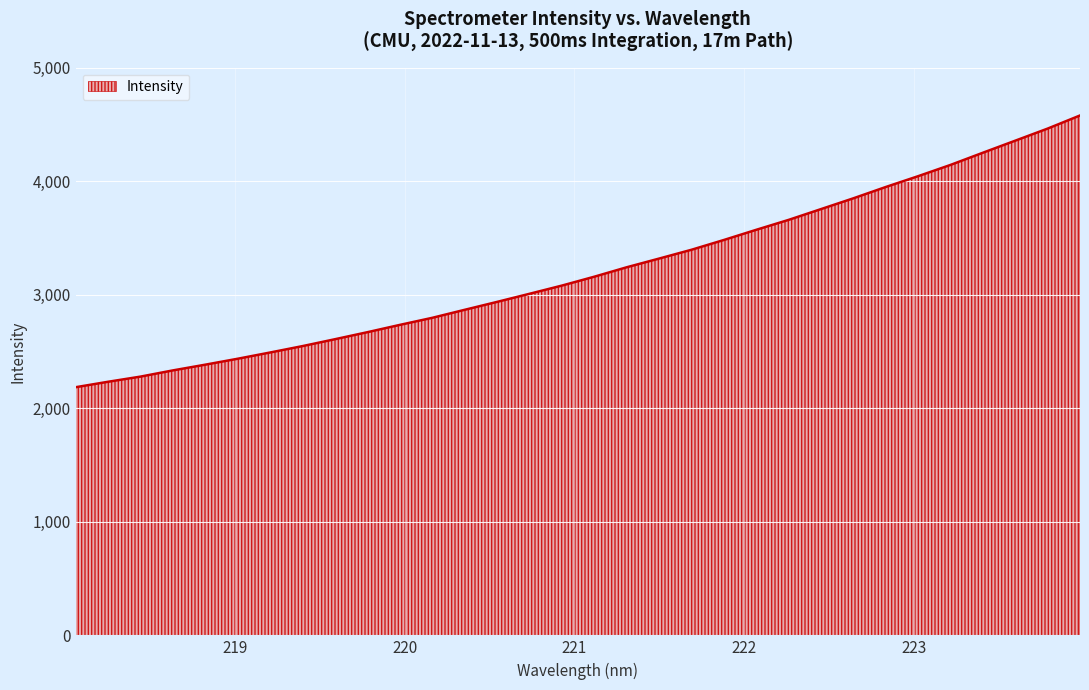

What is the maximum value shown in the chart?

4578.2